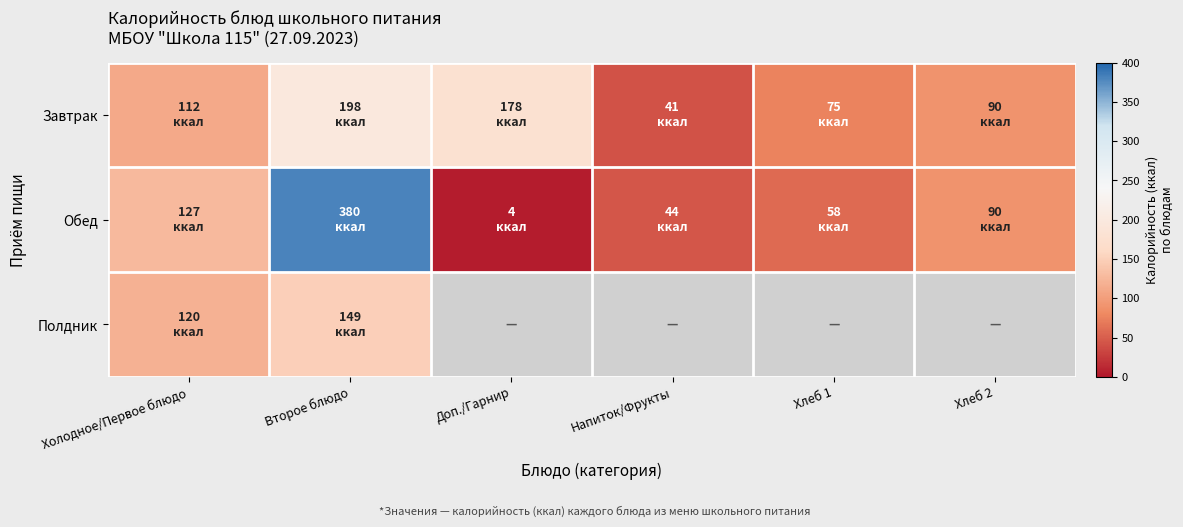

What is the maximum value for Обед?

380.0